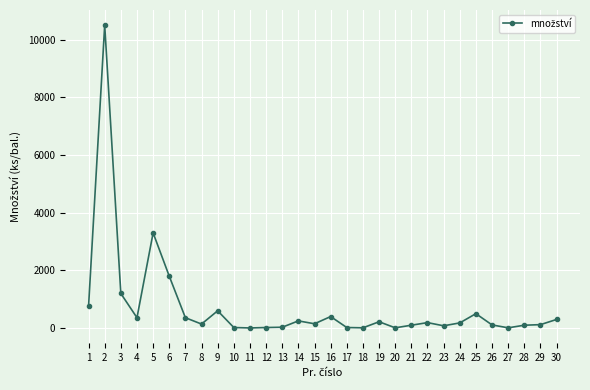

Is it true that the value at 2 is 10500?

True